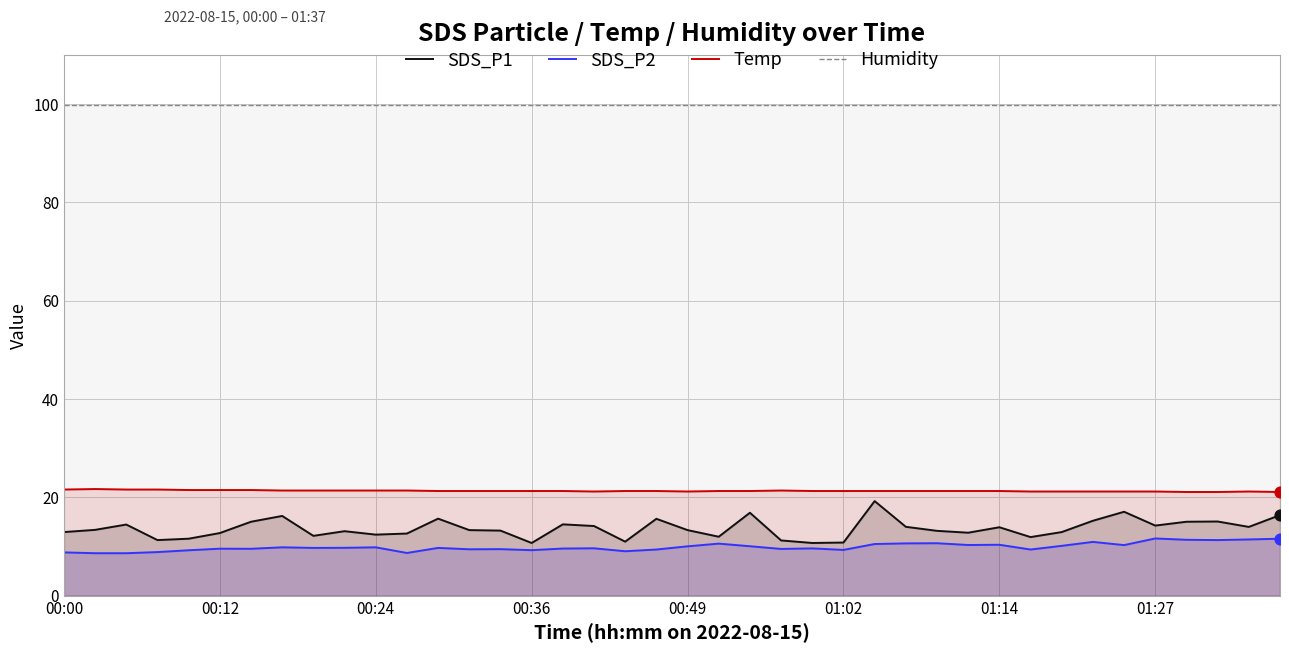

Which series contains the lowest Y value?

SDS_P2